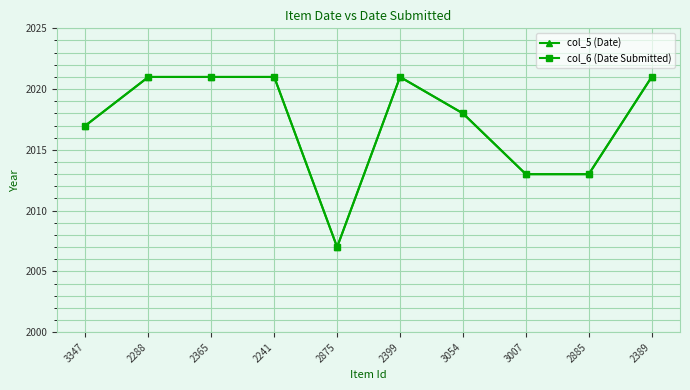

What is the smallest value displayed?

2007